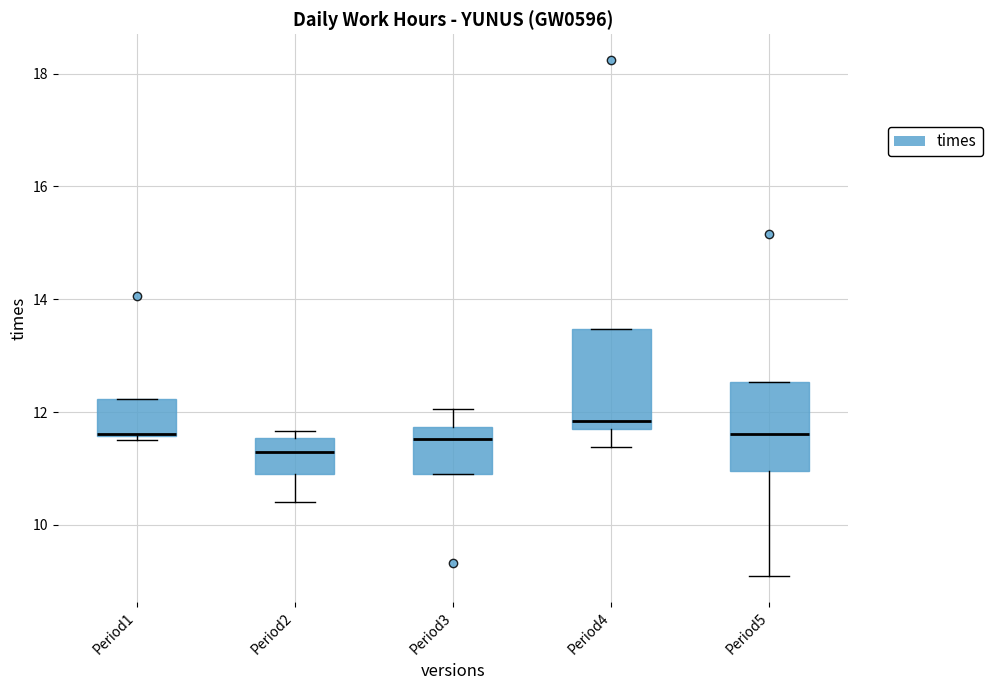

Comparing the boxes themselves (not the whiskers), which one is the tallest?

Period4